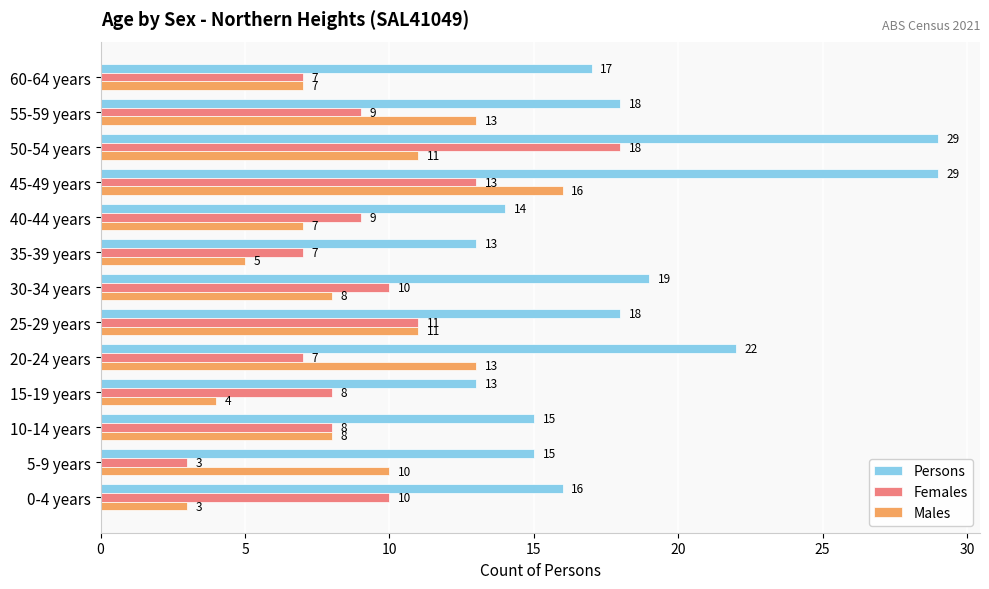

What is the smallest value displayed?

3